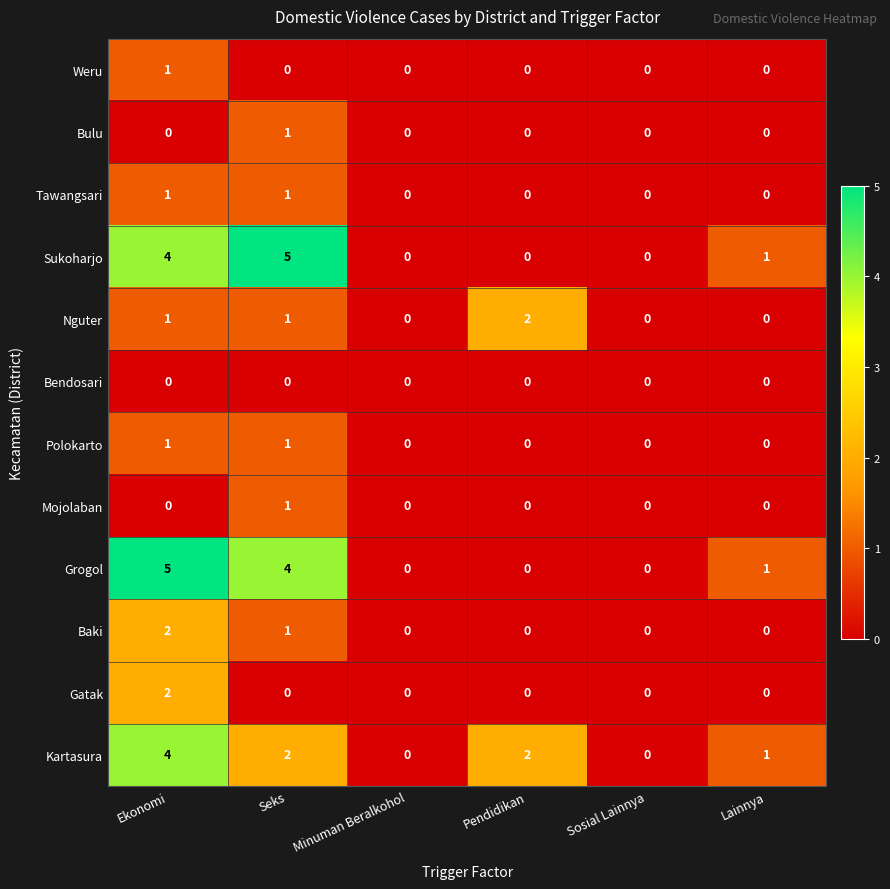

What is the difference between the second highest and second lowest values in the Grogol series?

4